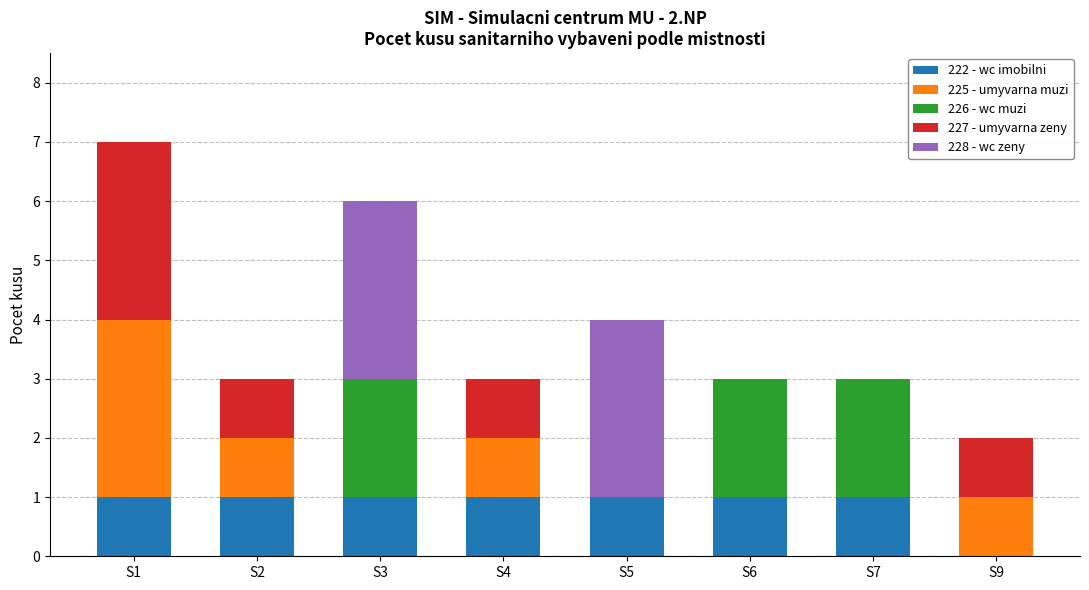

What is the total value across all series at S6?

3